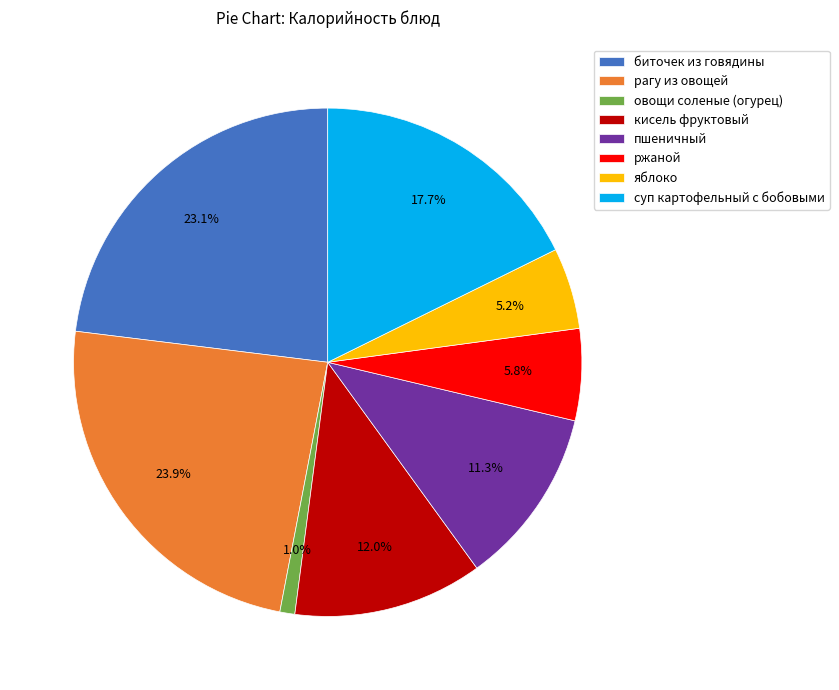

Which slice is the smallest?

овощи соленые (огурец)